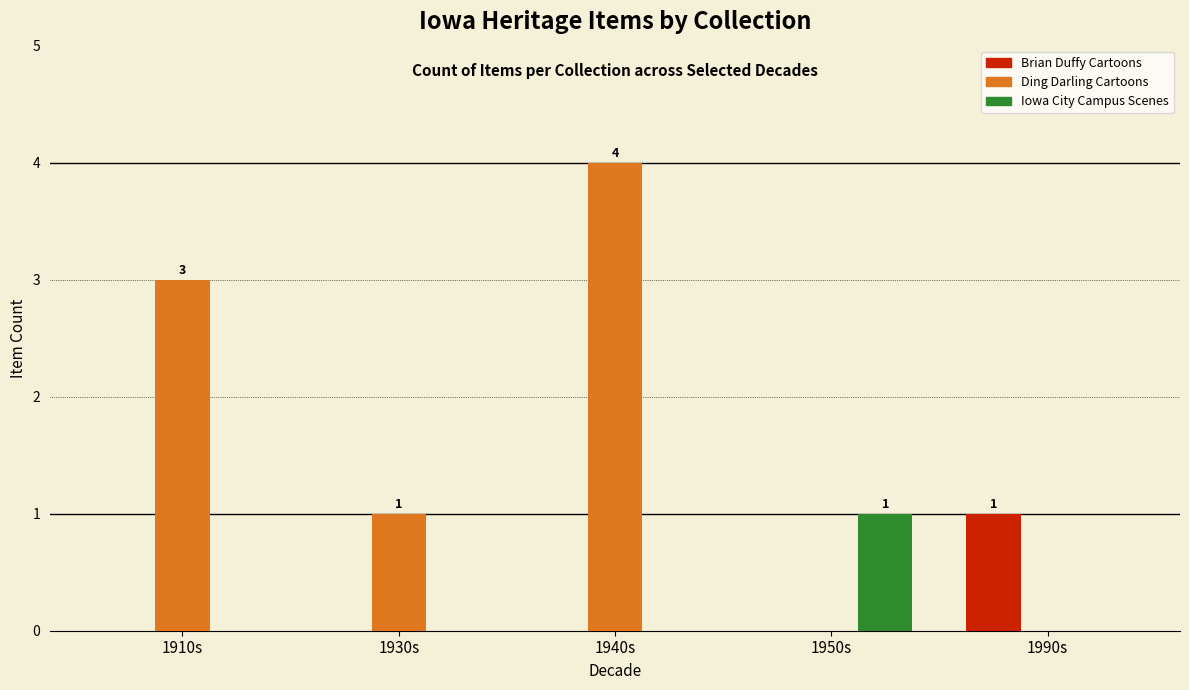

At which category is the sum across all series the highest?

1940s